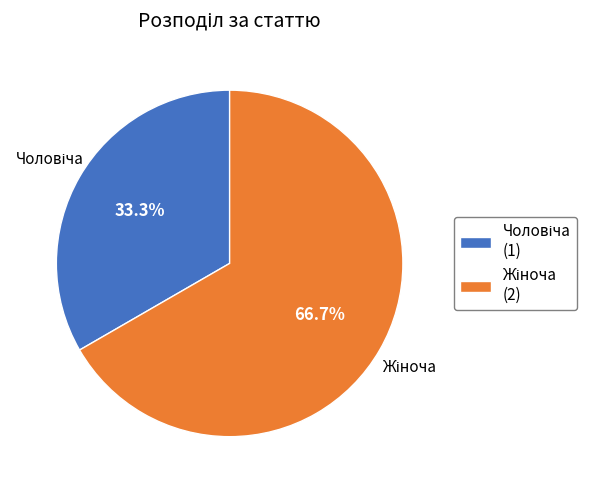

Is there any slice that represents more than half of the pie?

Yes